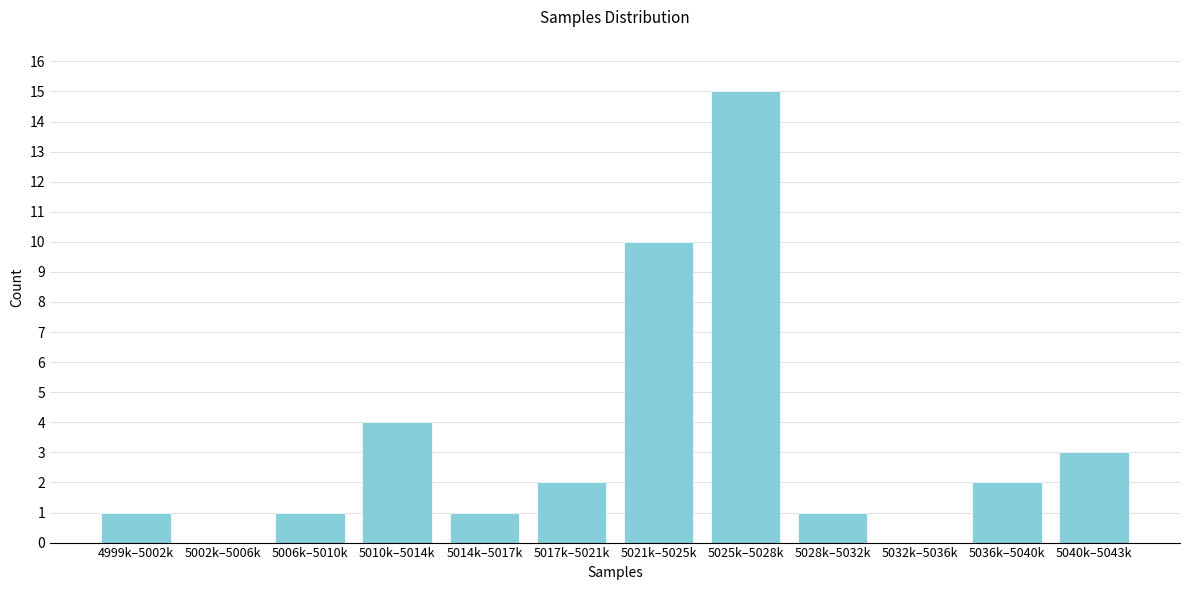

Reading left to right, list all the values displayed in this chart.

4999k–5002k=1	5002k–5006k=0	5006k–5010k=1	5010k–5014k=4	5014k–5017k=1	5017k–5021k=2	5021k–5025k=10	5025k–5028k=15	5028k–5032k=1	5032k–5036k=0	5036k–5040k=2	5040k–5043k=3